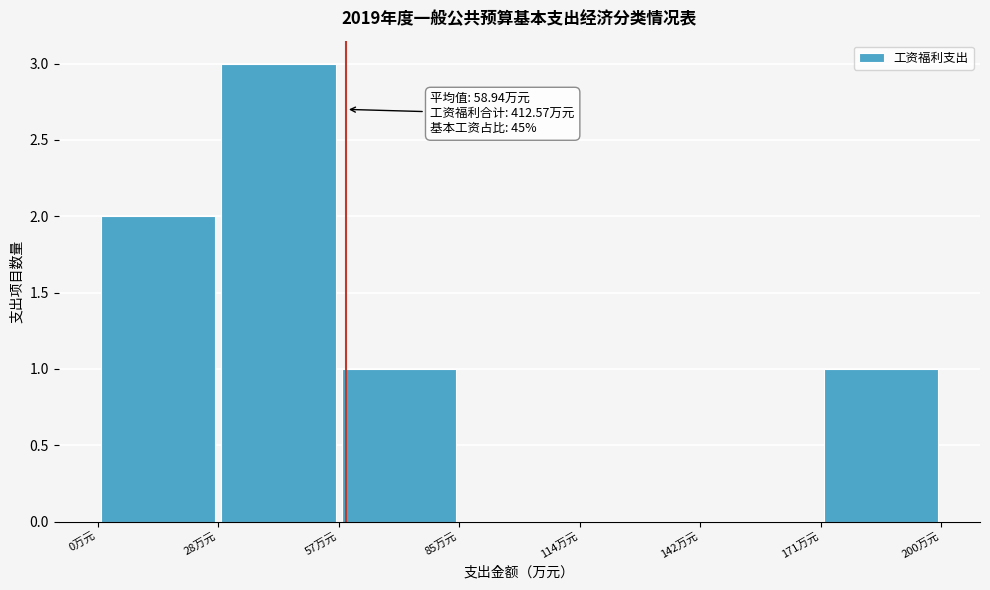

Which range on the x-axis has the tallest bar?

30 to 55